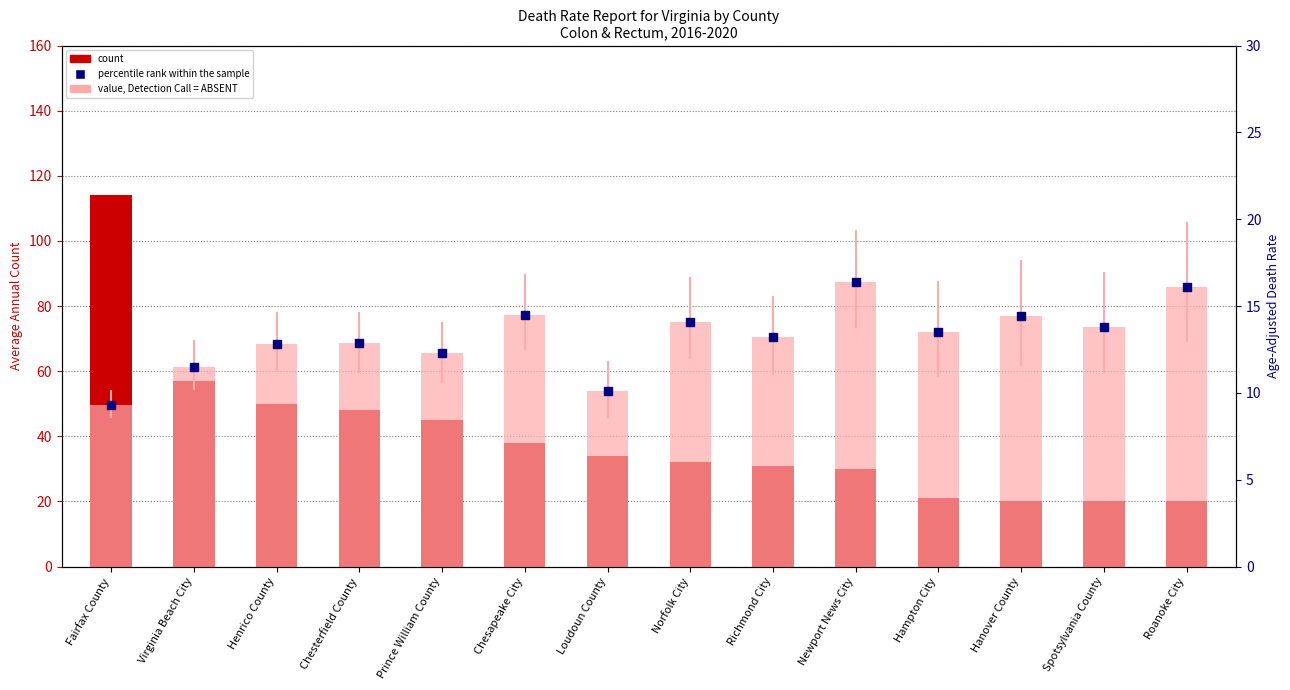

Is the value of count at Hampton City greater than the value of value, Detection Call = ABSENT at Hampton City?

Yes